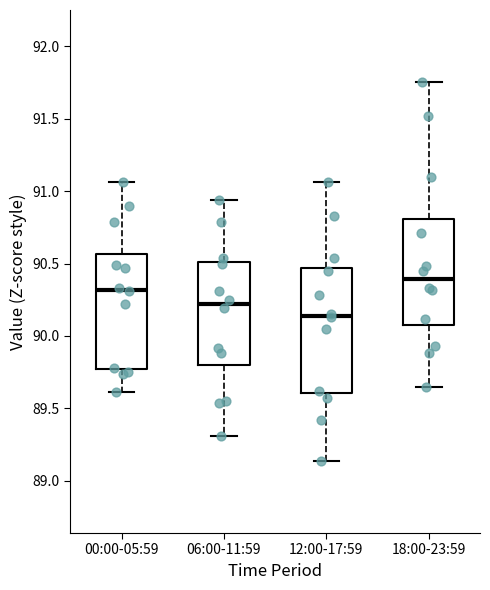

Reading left to right, transcribe this box plot: for each box, give where its median line is, the range the box spans, and where its two whiskers end, as read against the y-axis. The values are not printed on the chart, so give them approximately, as read against the axis.

00:00-05:59: median 90.30, box 89.75 to 90.55, whiskers 89.60 to 91.05
06:00-11:59: median 90.20, box 89.80 to 90.50, whiskers 89.30 to 90.95
12:00-17:59: median 90.15, box 89.60 to 90.45, whiskers 89.15 to 91.05
18:00-23:59: median 90.40, box 90.05 to 90.80, whiskers 89.65 to 91.75